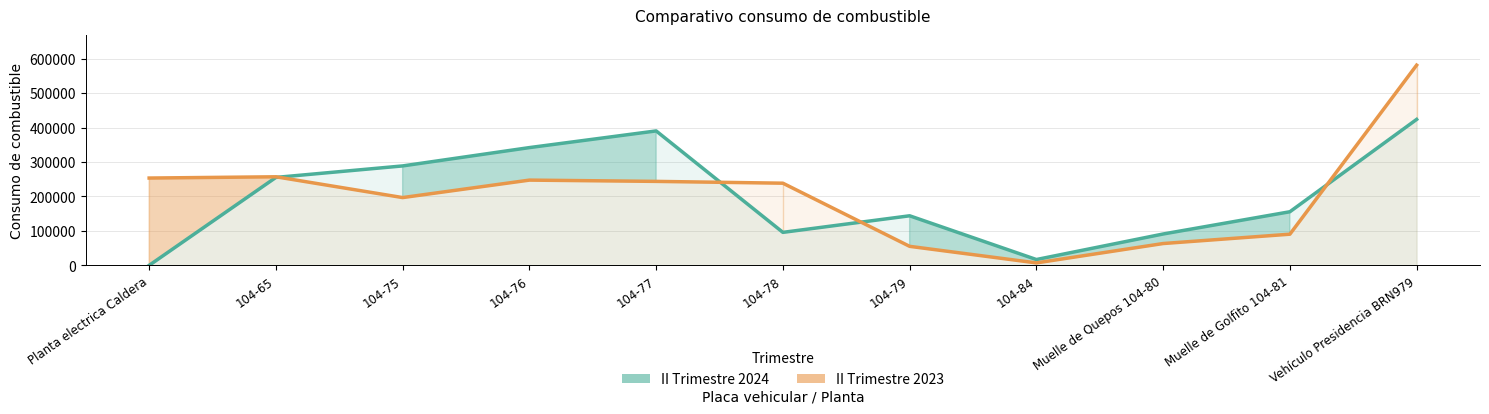

How many times do II Trimestre 2024 and II Trimestre 2023 cross each other?

4